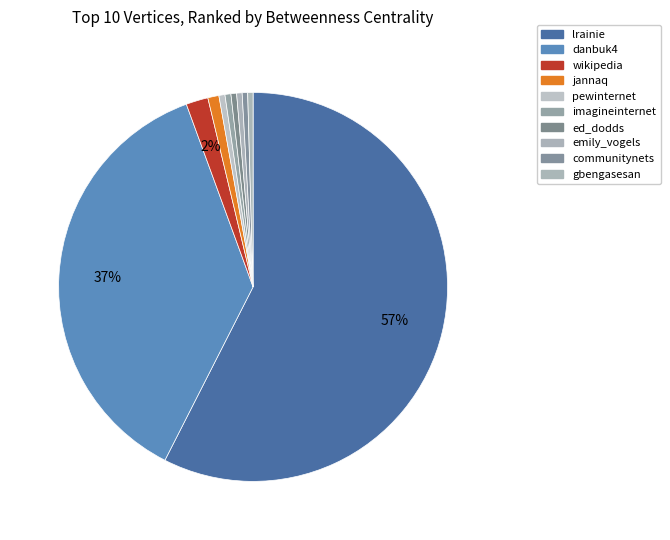

Which has a higher value, wikipedia or imagineinternet?

wikipedia